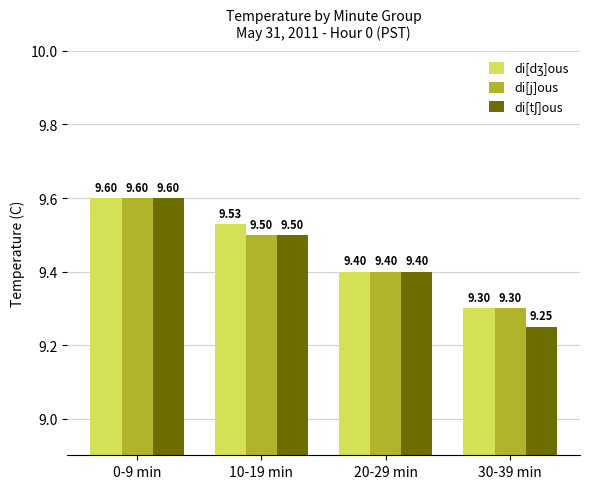

What is the total value across all series at 0-9 min?

28.8